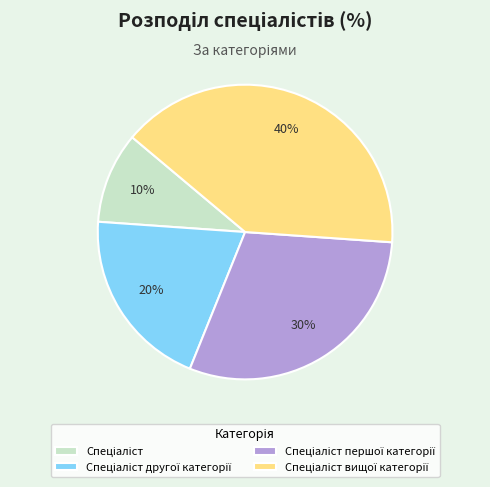

To the nearest percent, what is the average slice percentage?

25%